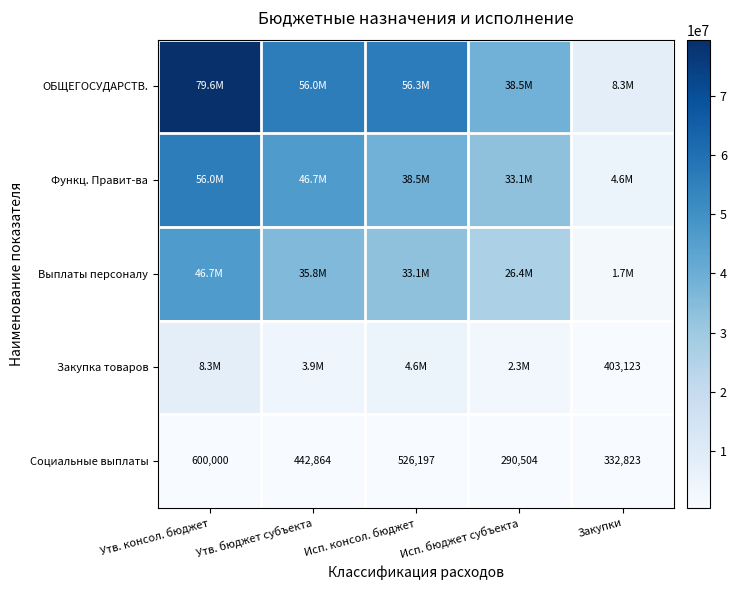

At which label does Социальные выплаты first exceed 442864?

Утв. консол. бюджет